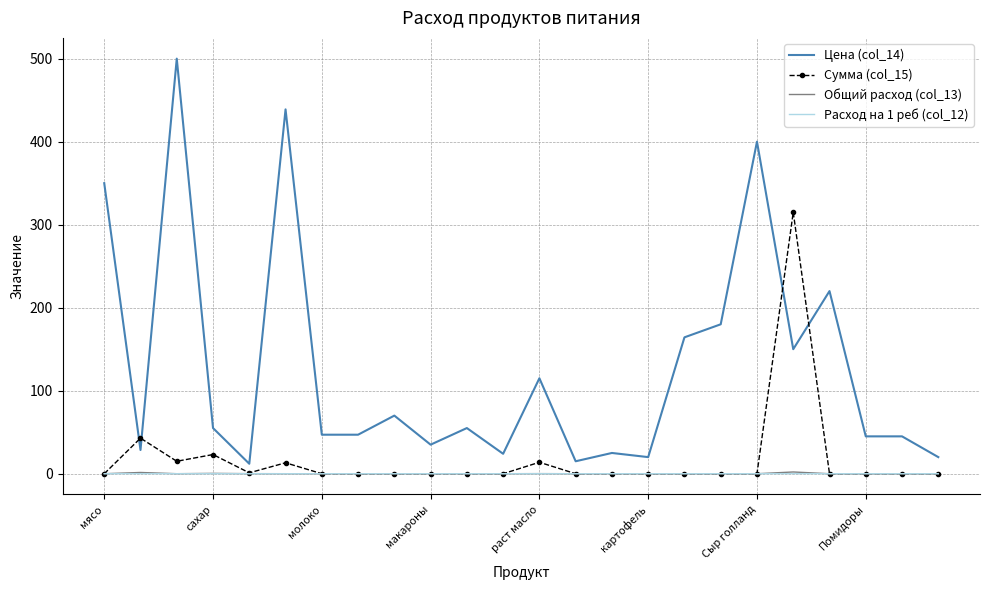

Which series has the largest range (max minus min)?

Цена (col_14)